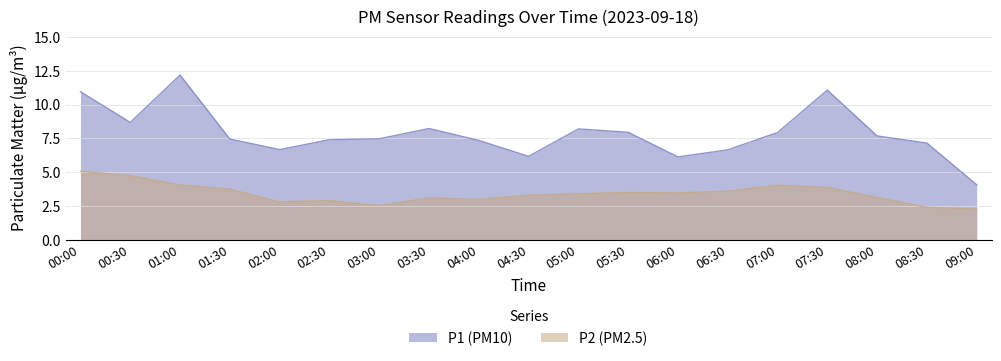

What is the difference between the highest and lowest values at 03:30?

5.1